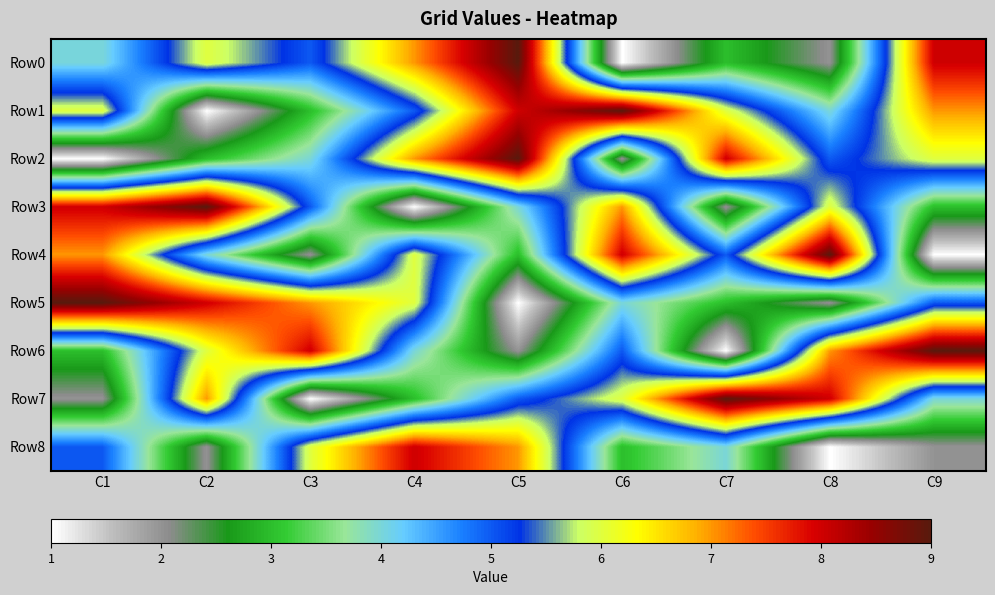

Rank the series at C3 from highest to lowest value.

Row6, Row5, Row8, Row0, Row3, Row2, Row1, Row4, Row7